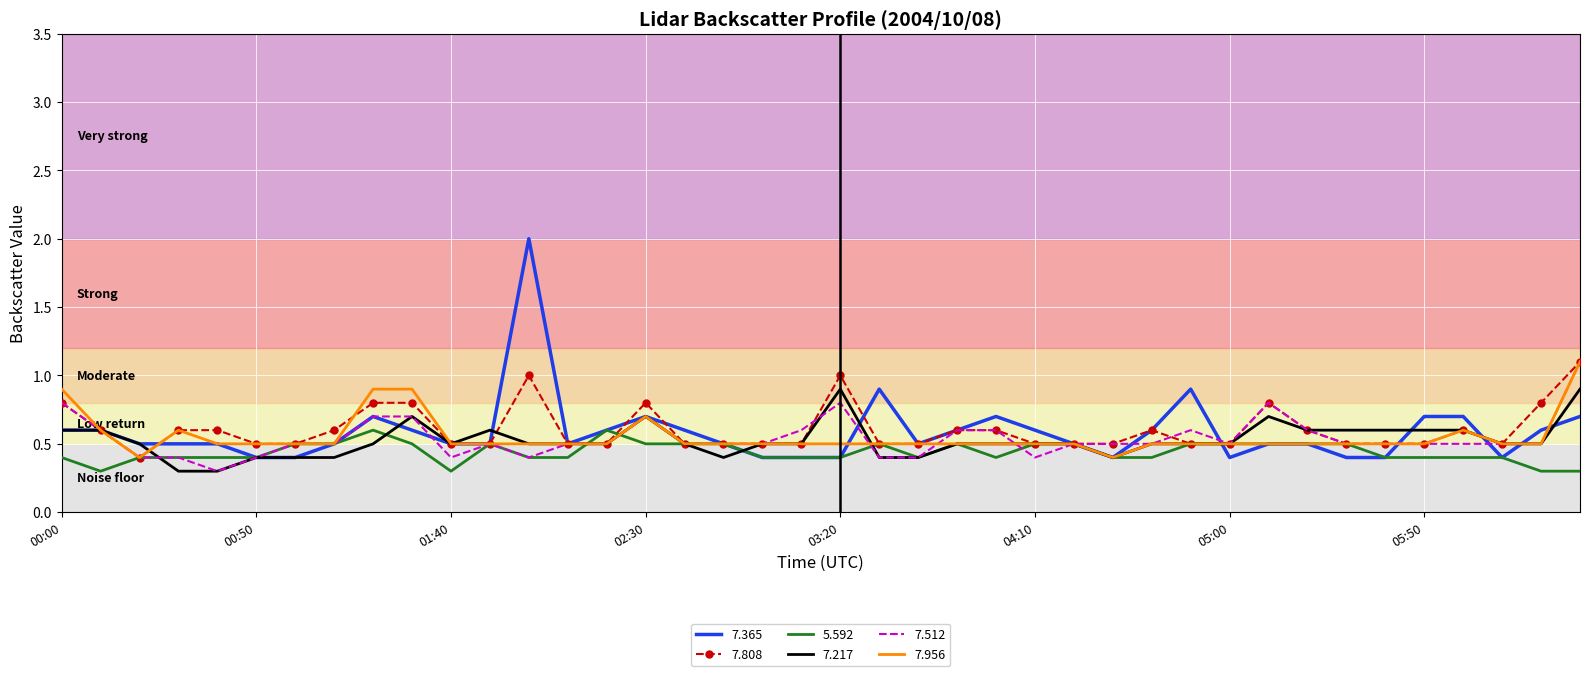

What are all the series names shown in the legend?

7.365, 7.808, 5.592, 7.217, 7.512, 7.956